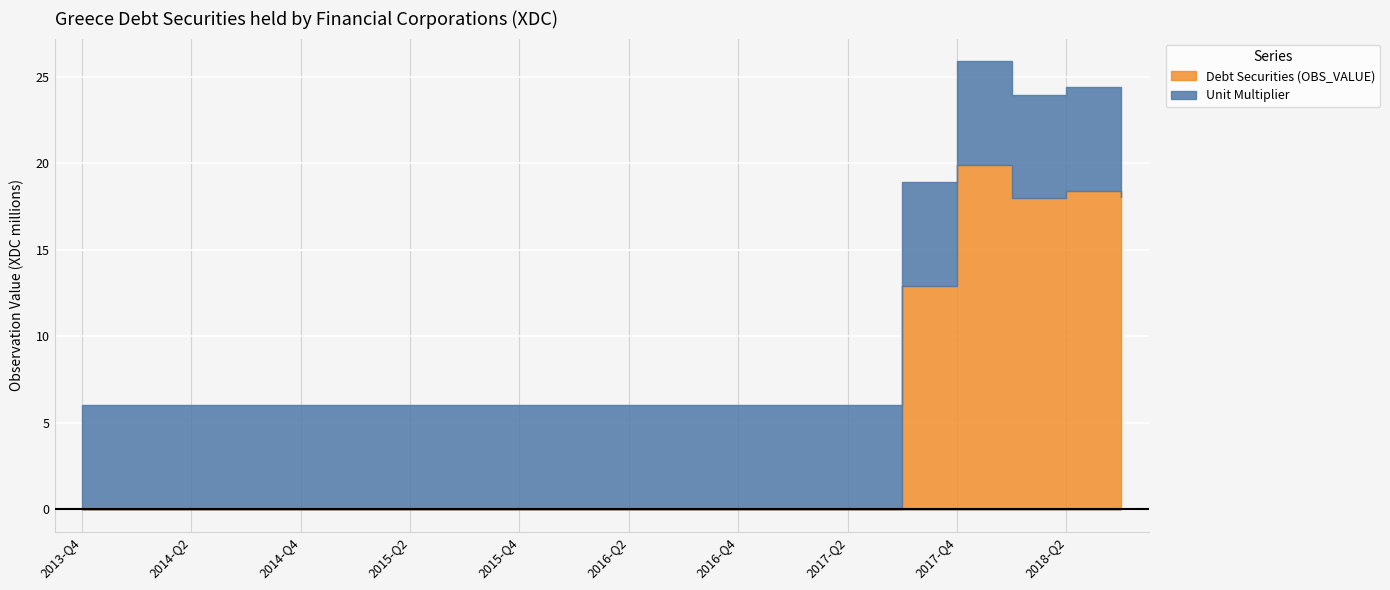

What is the sum of all Debt Securities (OBS_VALUE) values?

87.3